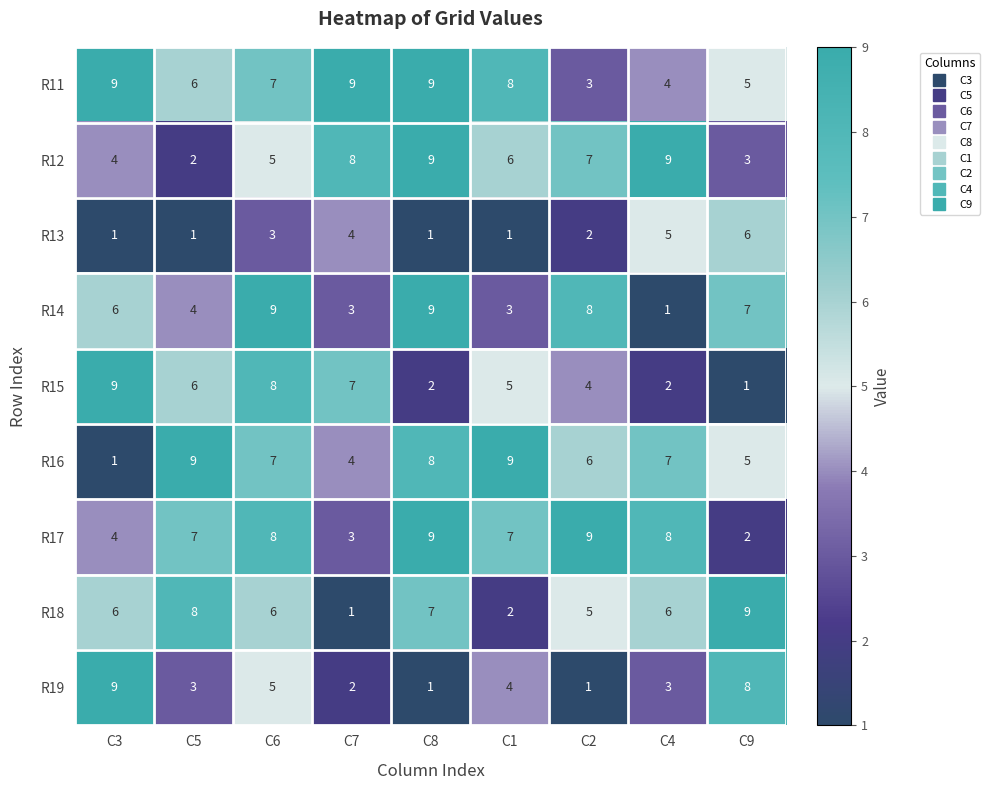

What value does the R12 series have at C2?

7